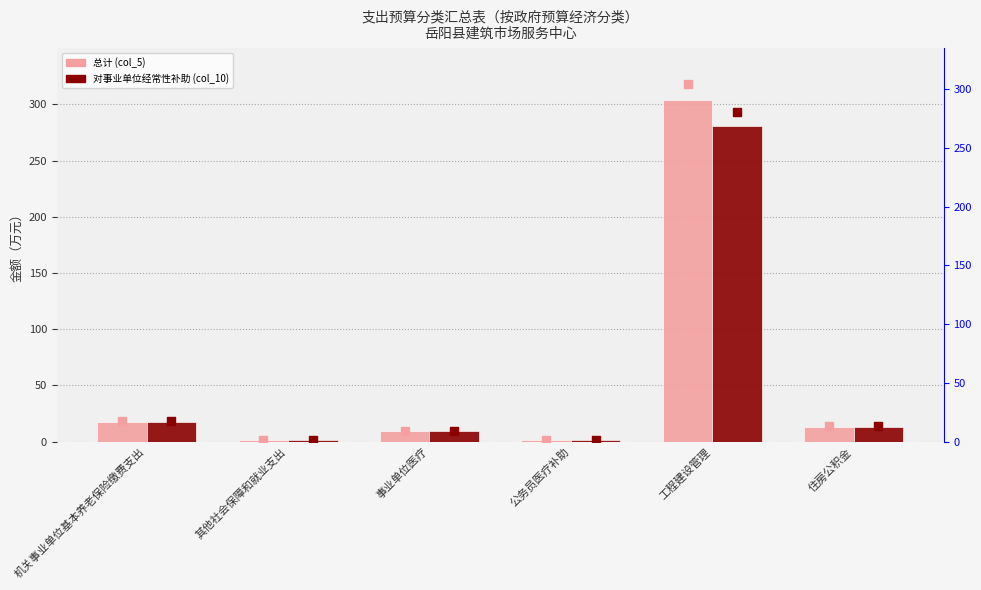

At which category is the sum across all series the highest?

工程建设管理